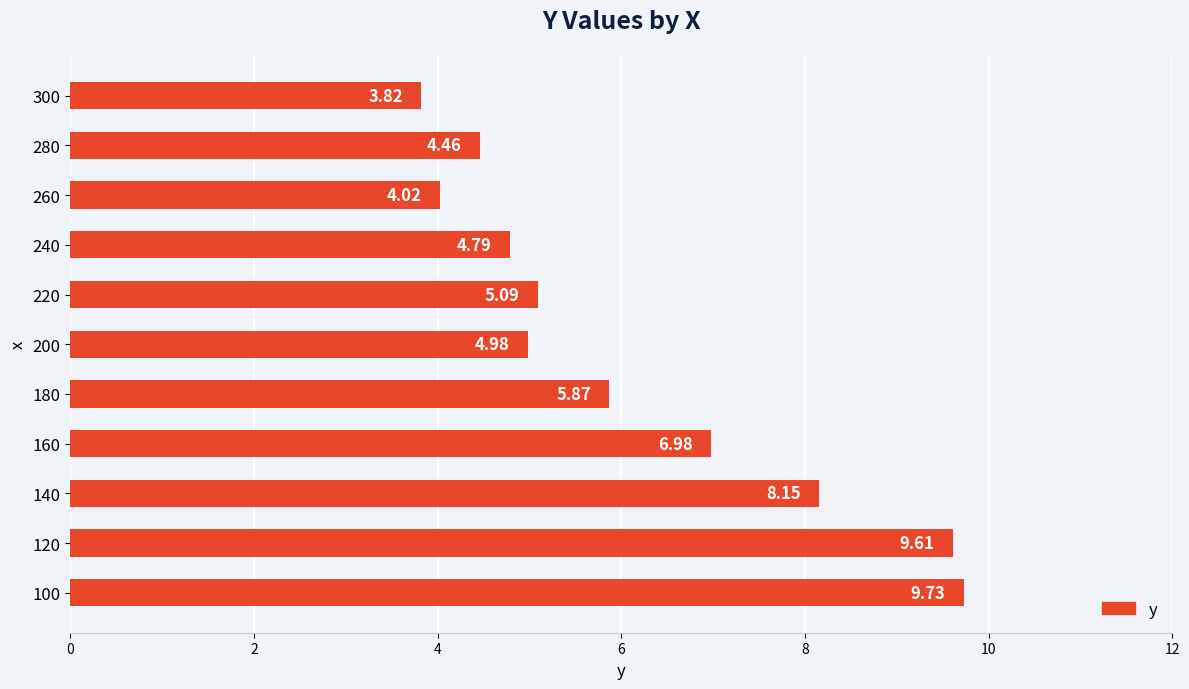

Which has a higher value, 160 or 120?

120